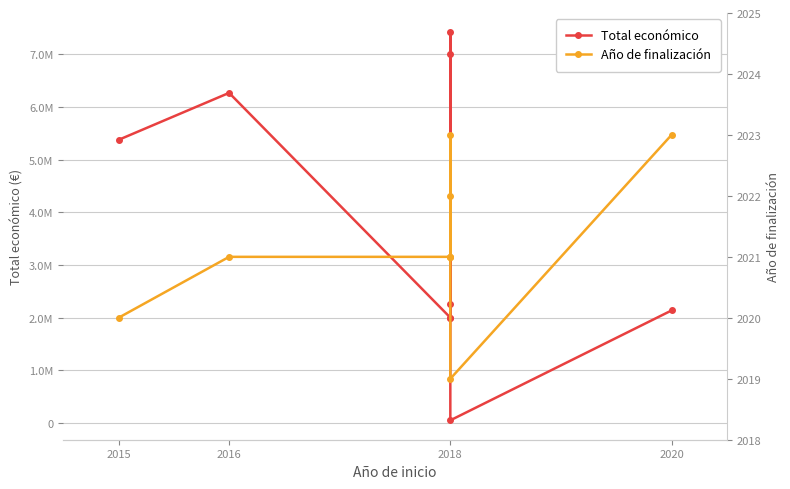

How many values in the Total económico series are below 2264143?

4